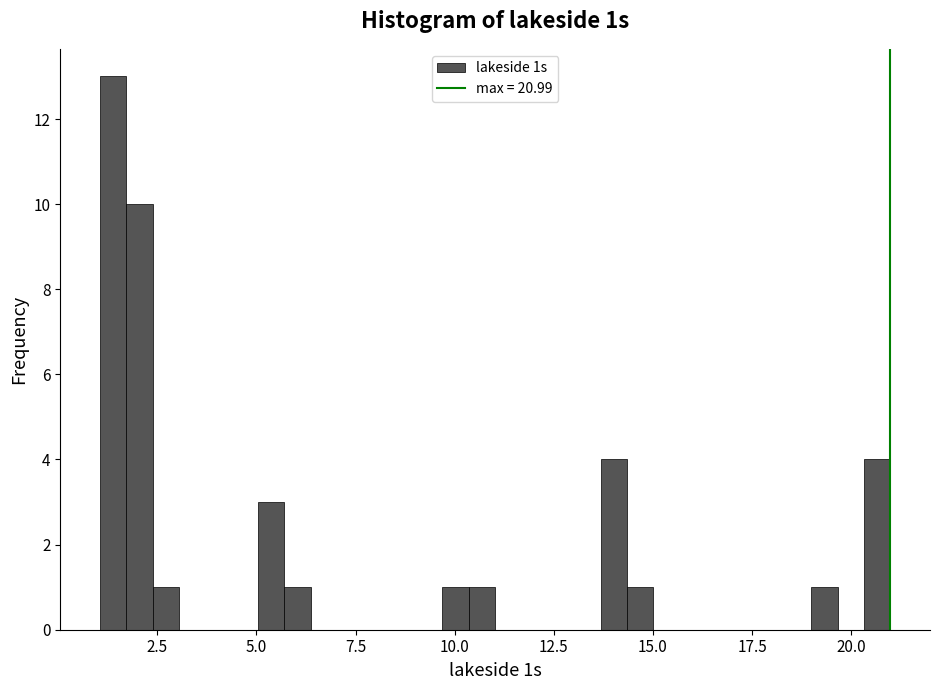

Read against the x-axis, roughly where is the centre of the tallest bar?

1.5